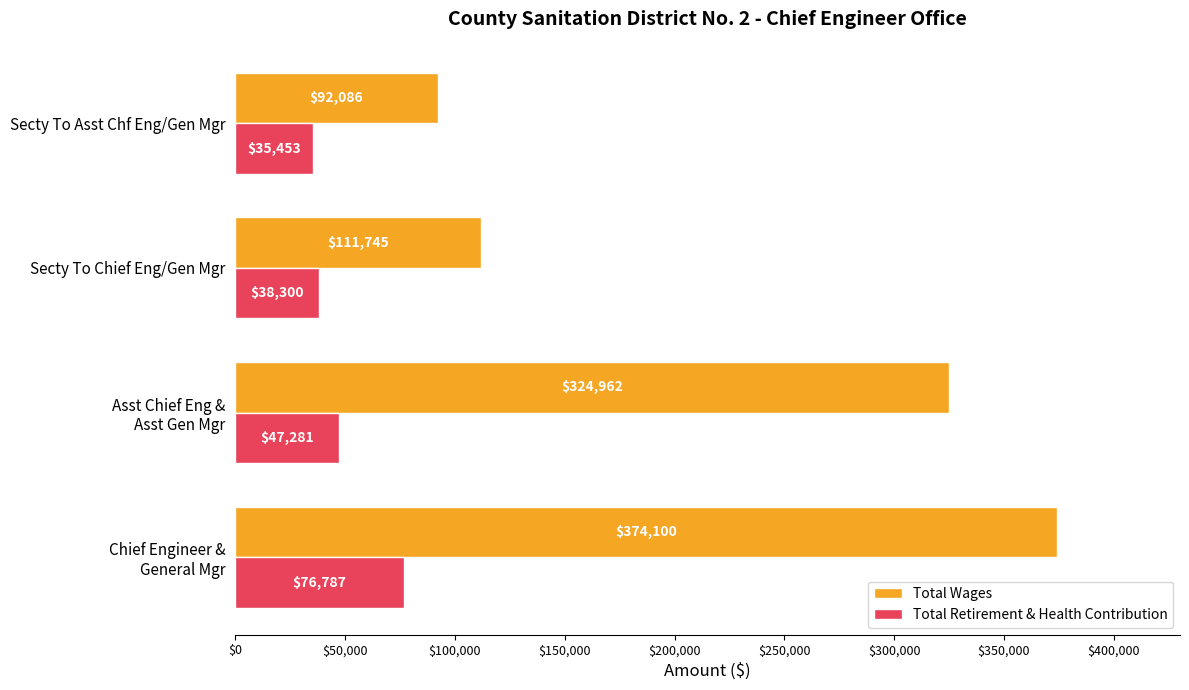

What value does the Total Wages series have at Secty To Chief Eng/Gen Mgr, to the nearest 50?

111750